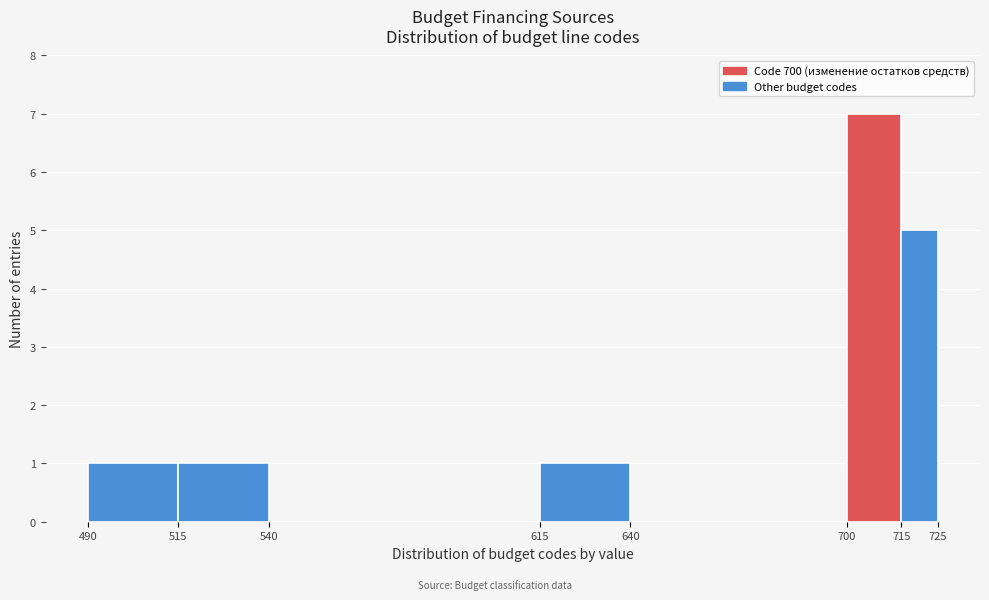

What is the height of the bar covering 515 to 540 on the x-axis? The values are not printed on the chart, so give them approximately, as read against the axis.

1